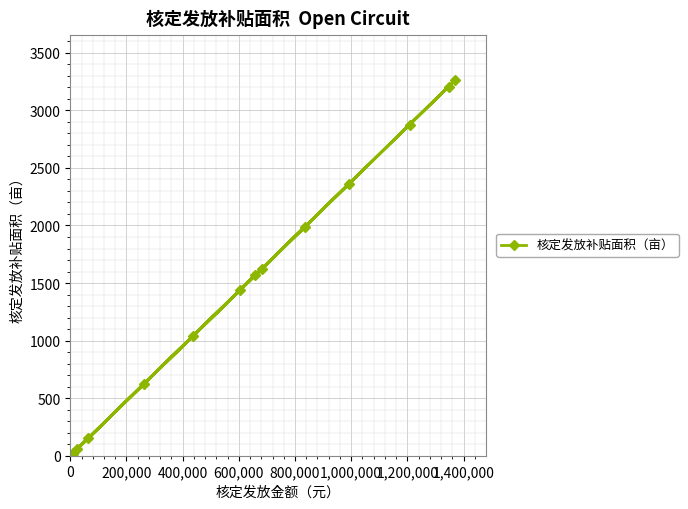

What is the difference between the maximum and minimum values?

3242.6